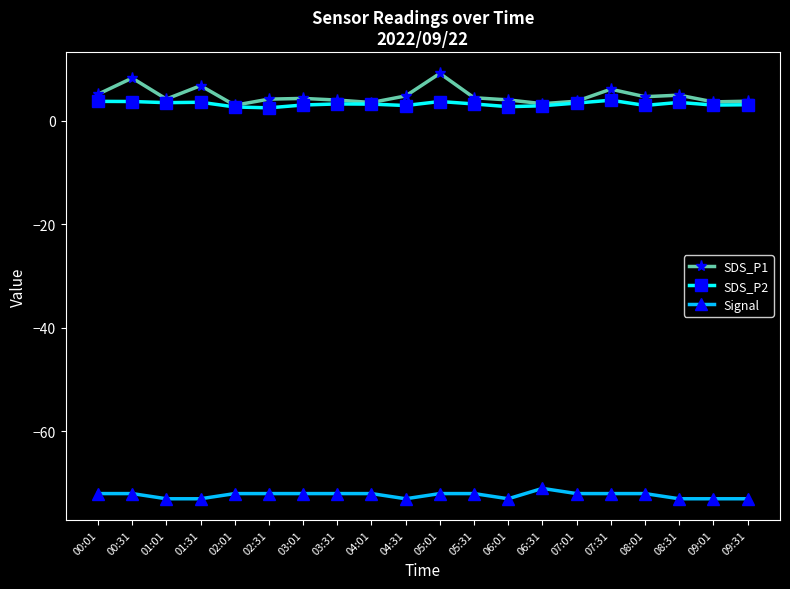

What position from the left is 07:01?

15